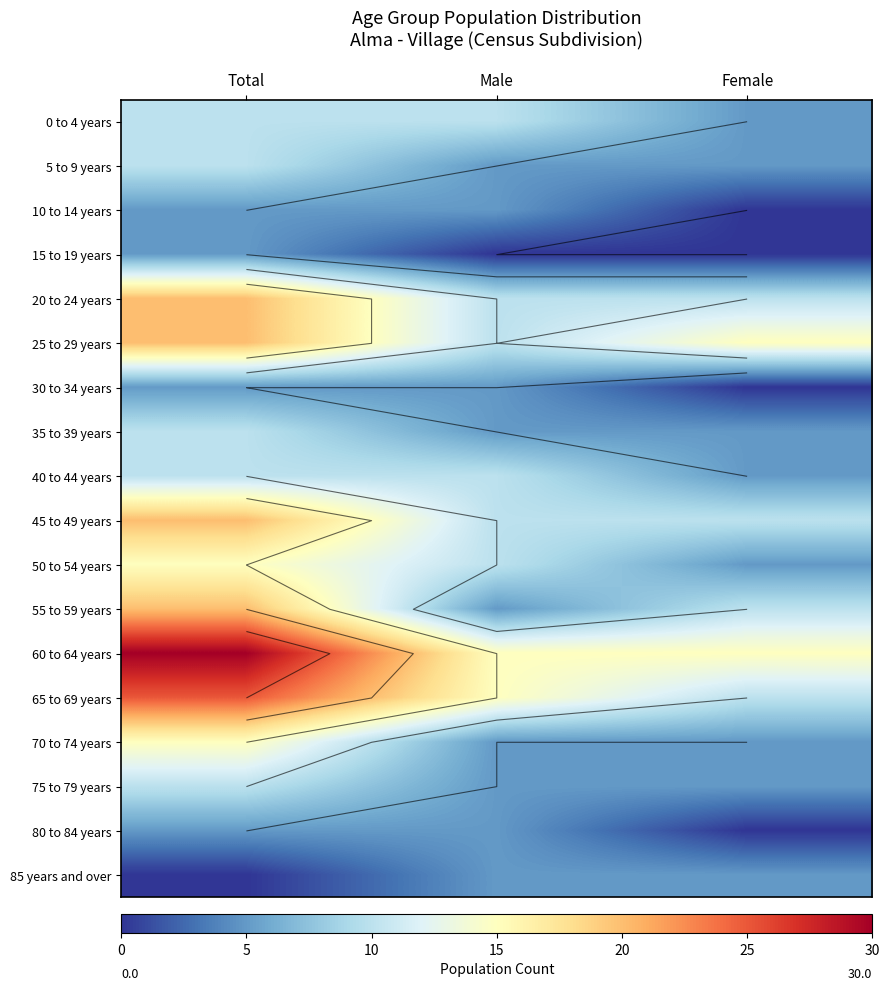

How many data points in 55 to 59 years are less than 10?

1